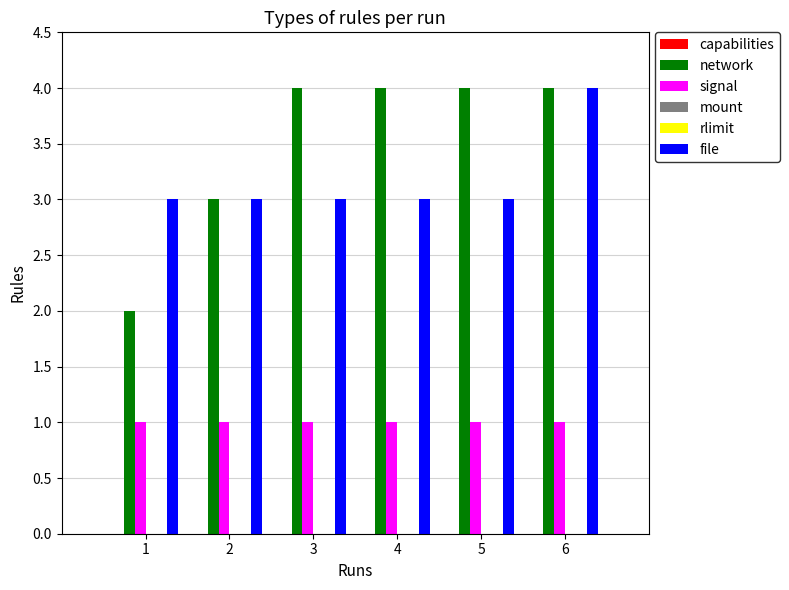

List the labels in order of mount value, smallest first.

1, 2, 3, 4, 5, 6